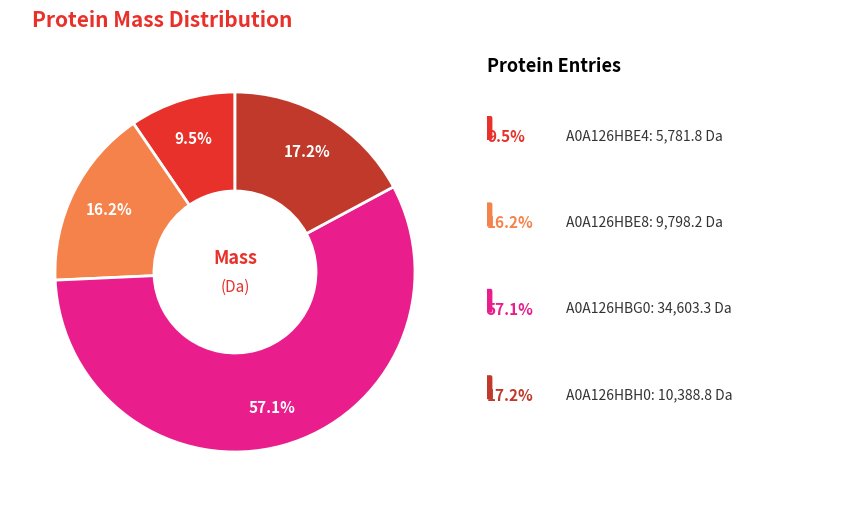

Is there a majority slice in this chart?

Yes